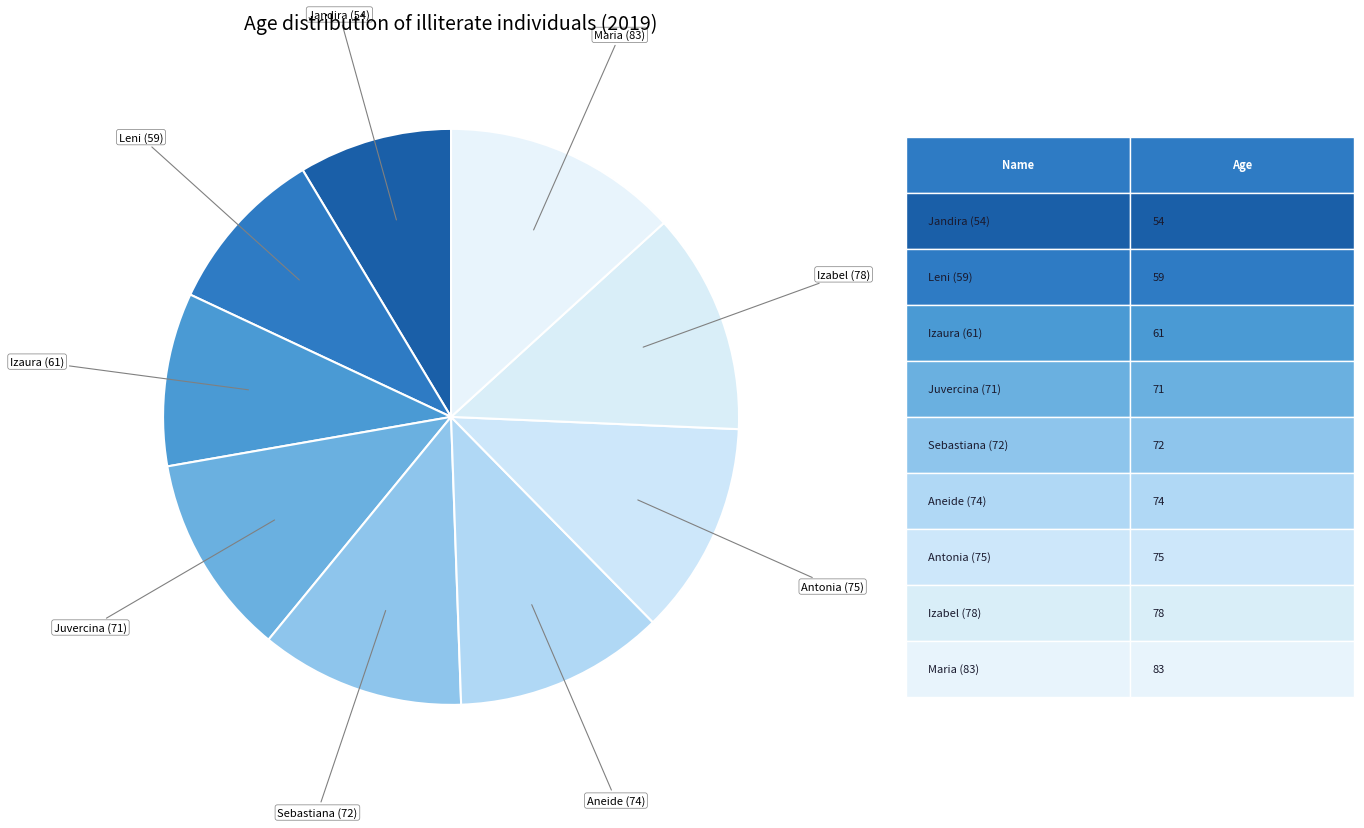

What is the ratio of the value at Maria (83) to the value at Juvercina (71)?

1.2